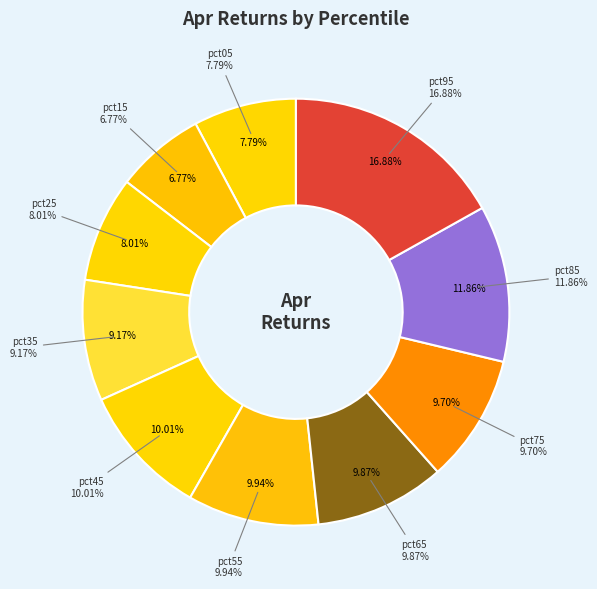

How much of the chart is everything except pct45?

90.0%